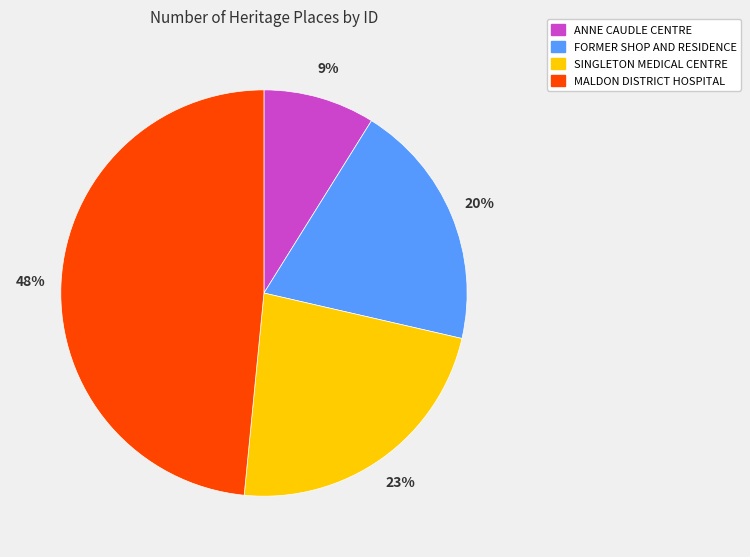

Count the number of slices in the pie.

4